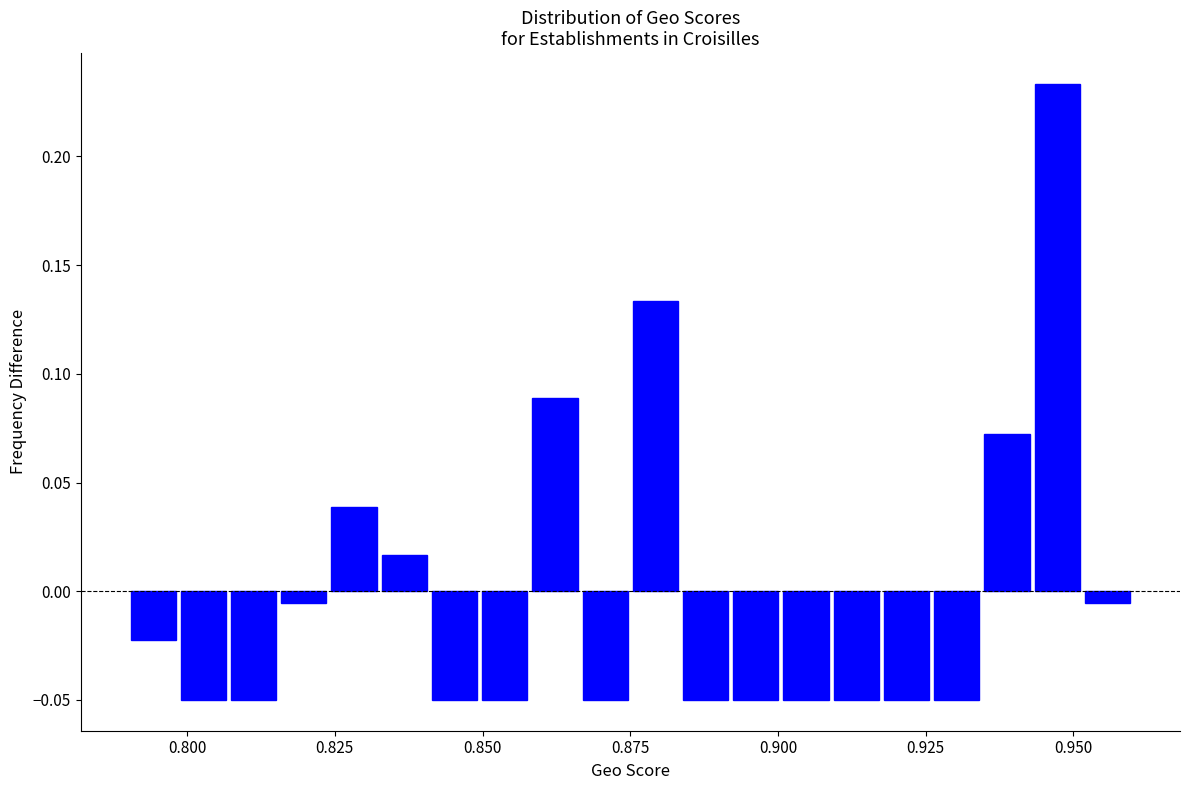

Read against the x-axis, roughly where is the centre of the tallest bar?

0.945